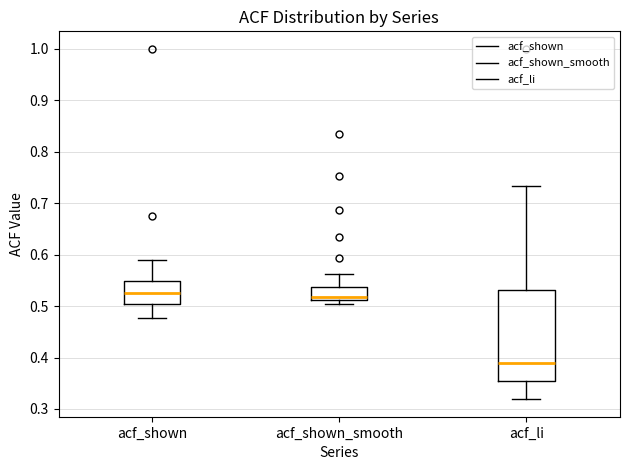

Where is the lower edge of the box for acf_li on the y-axis? The values are not printed on the chart, so give them approximately, as read against the axis.

0.36